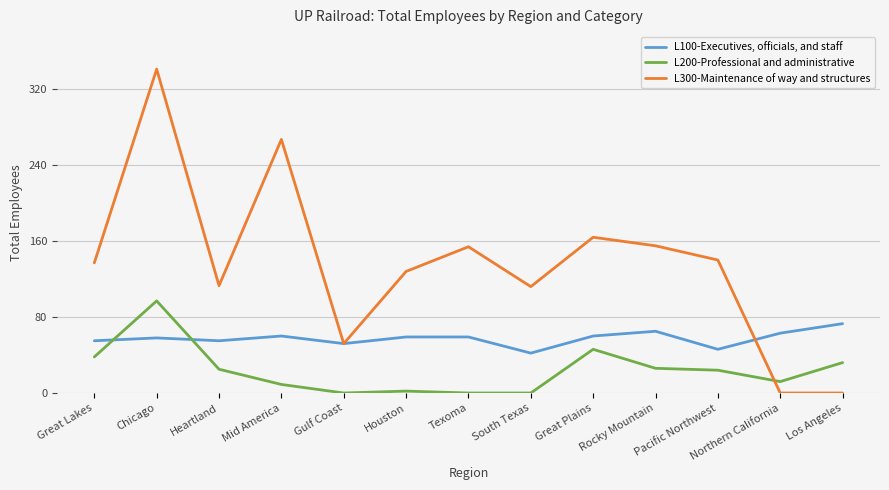

Which series changed the most between Chicago and South Texas?

L300-Maintenance of way and structures